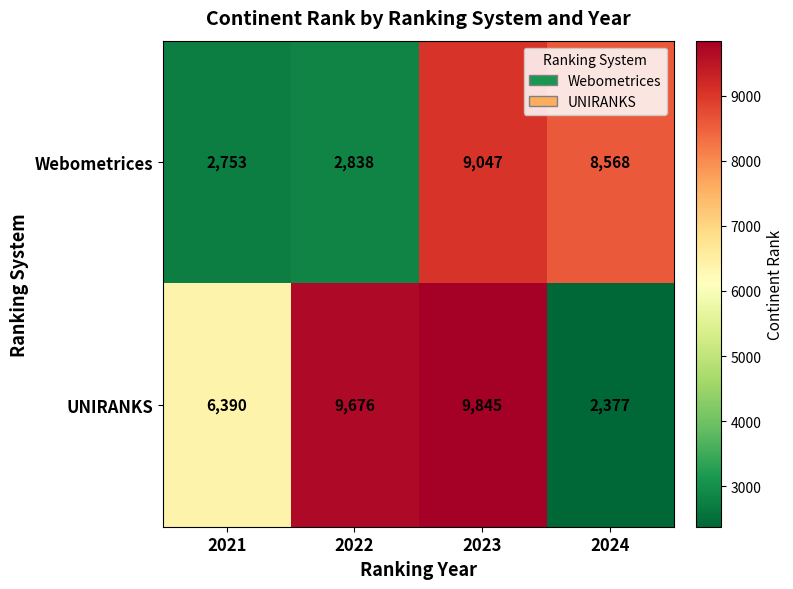

Which series has the largest range (max minus min)?

UNIRANKS